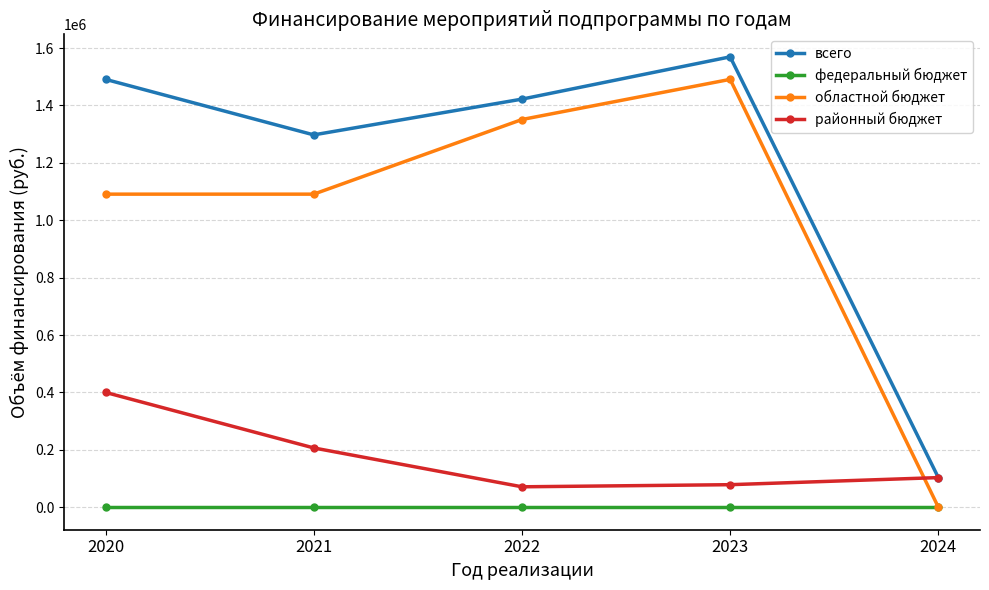

The value of областной бюджет at 2023 is 329748.2. True or false?

False